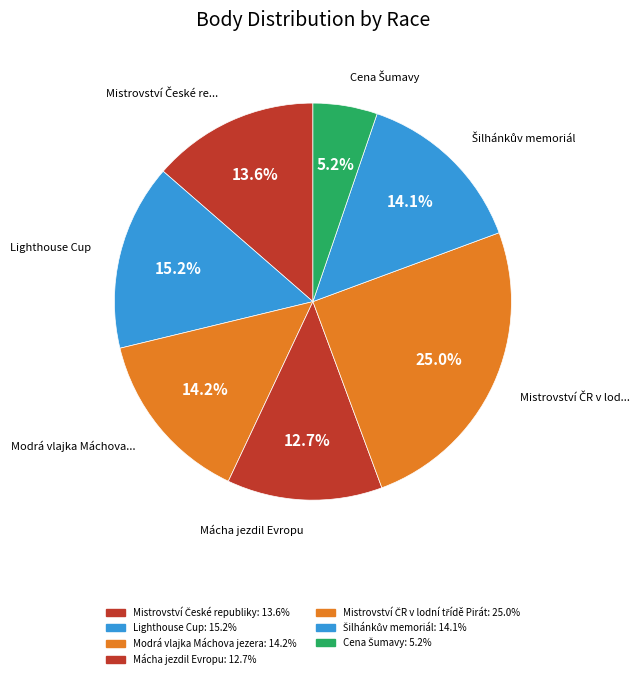

Which category has the smallest portion of the pie?

Cena Šumavy